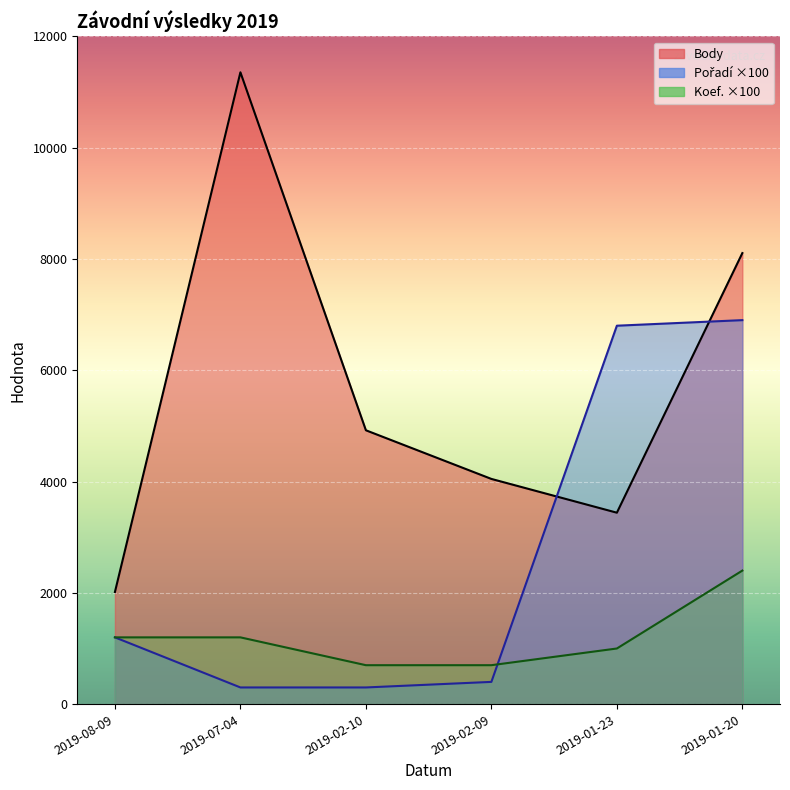

Which series changed the most between 2019-02-10 and 2019-01-20?

Pořadí